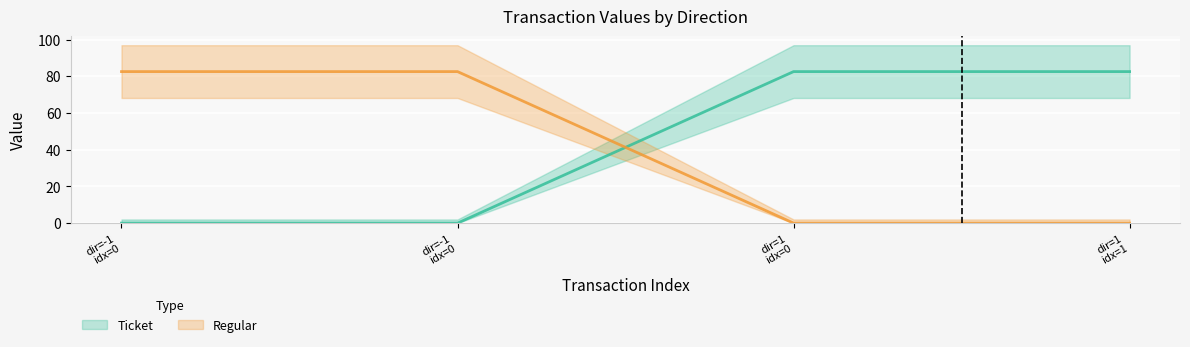

What is the difference between the highest and lowest values at dir=1 idx=0?

82.6